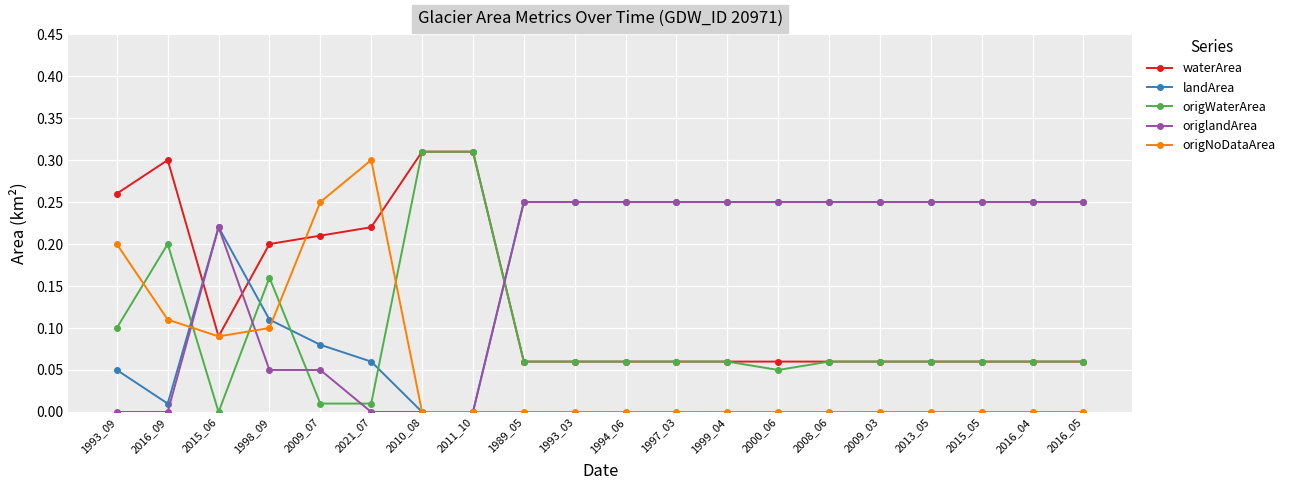

Which series has the widest spread of values?

origWaterArea